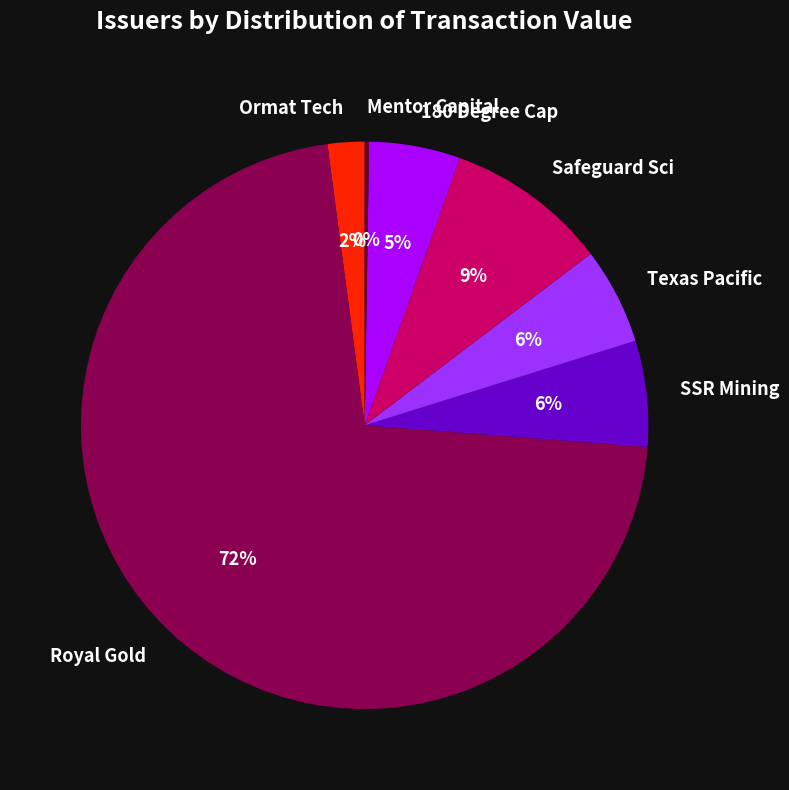

To the nearest percent, what is the average slice percentage?

14%